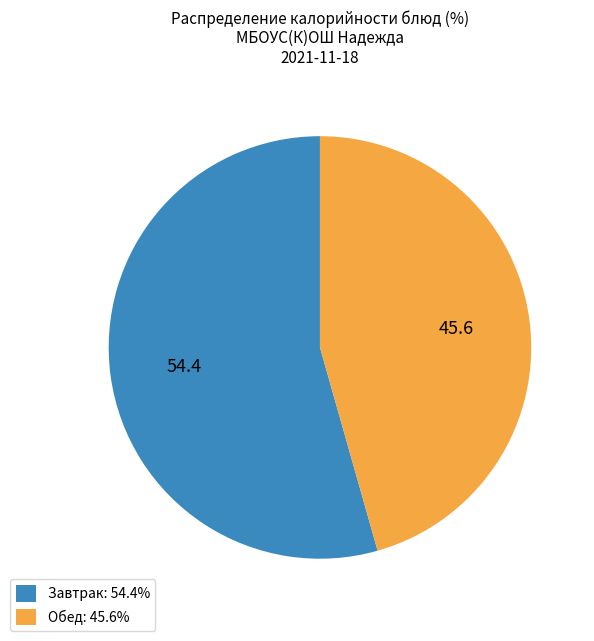

Is the sum of Обед: 45.6% and Завтрак: 54.4% greater than half?

Yes